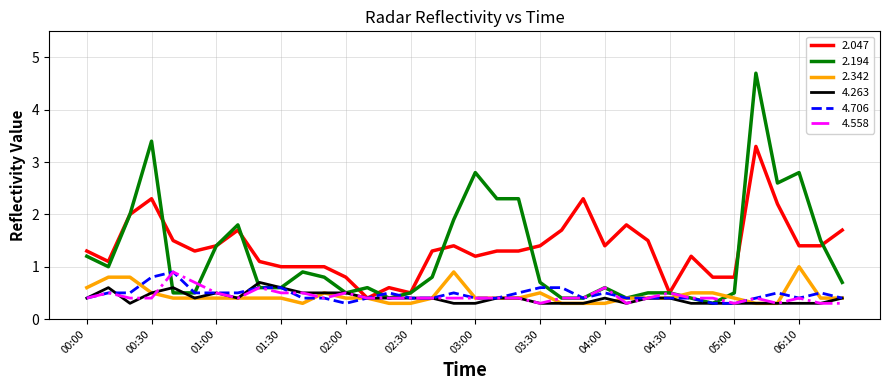

Which series has the largest range (max minus min)?

2.194